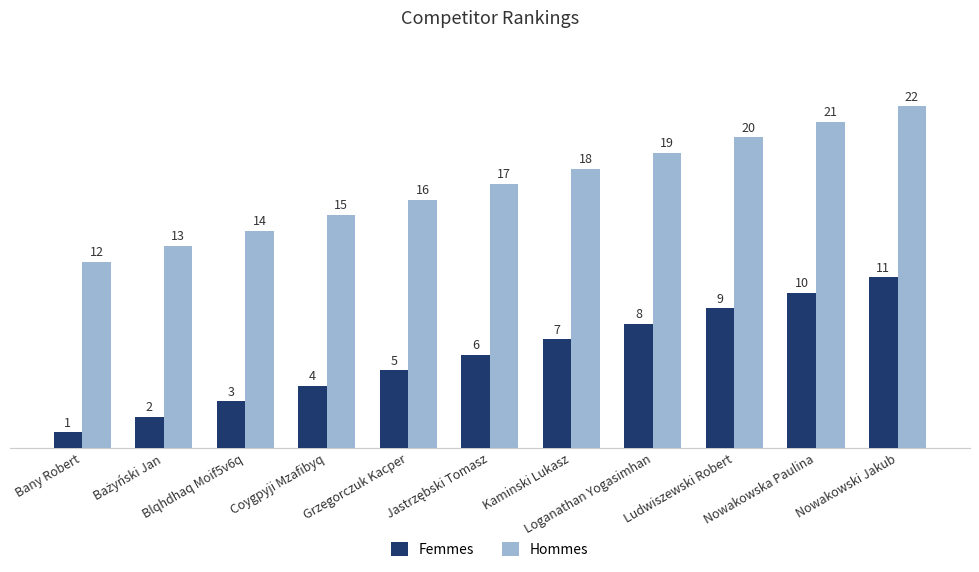

What is the difference between the highest and lowest values at Nowakowski Jakub?

11